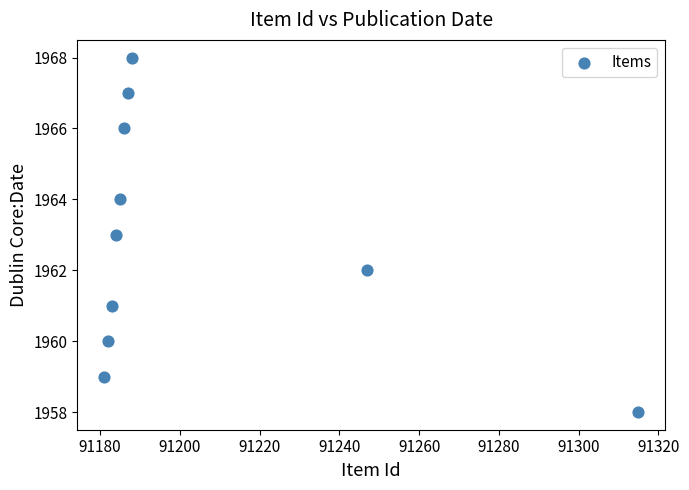

What is the average X value?

91204